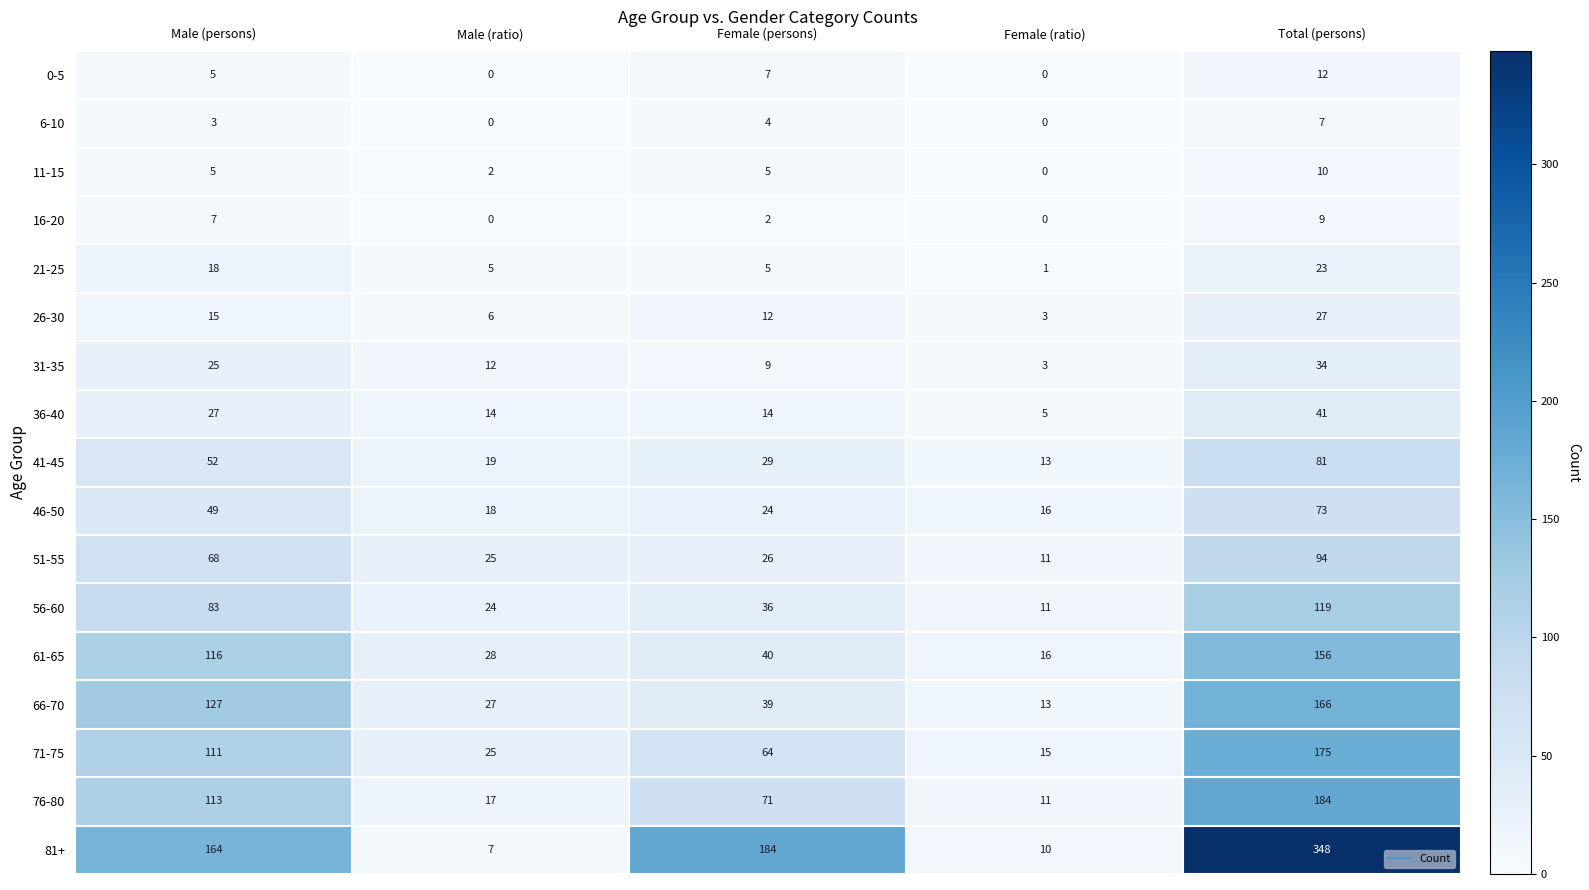

What is the difference between the 0-5 values at Male (persons) and Female (ratio)?

5